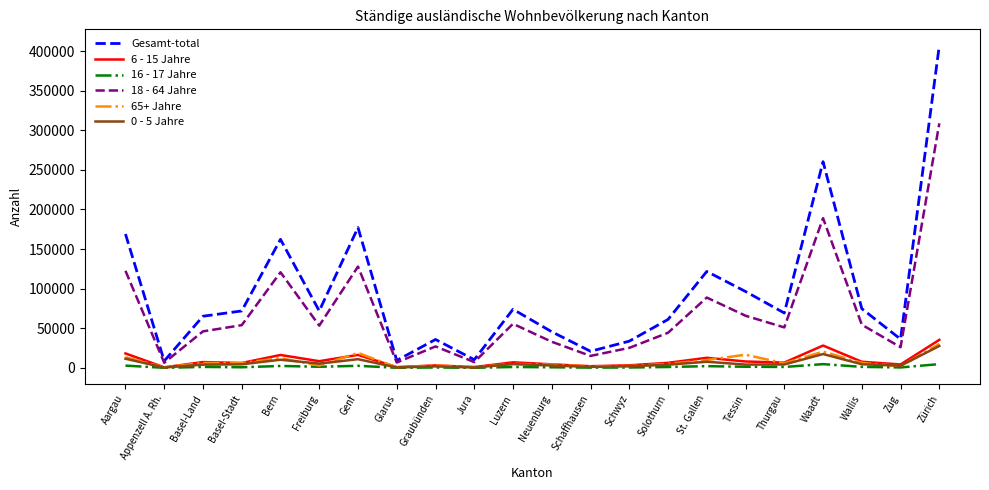

True or false: 18 - 64 Jahre and 65+ Jahre cross at least once.

False